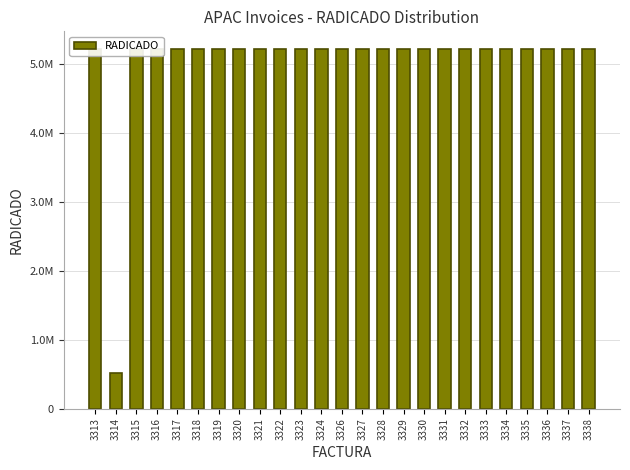

At which category does the chart reach its minimum across all series?

3314